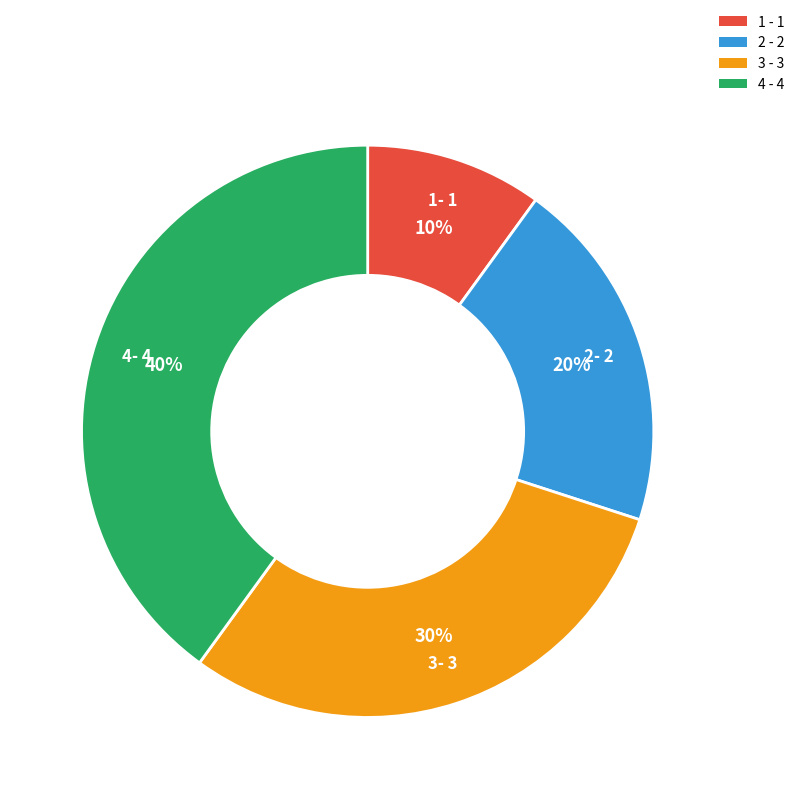

To the nearest percent, what portion does 2 represent?

20%